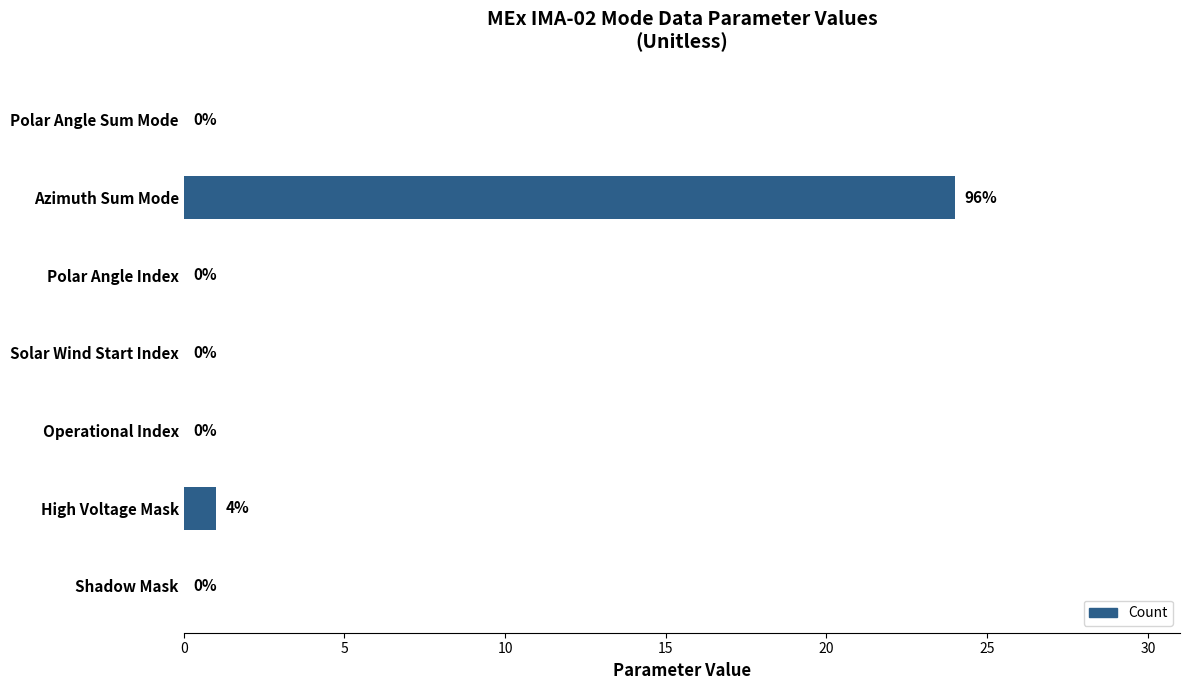

At which category does the chart reach its peak across all series?

Azimuth Sum Mode